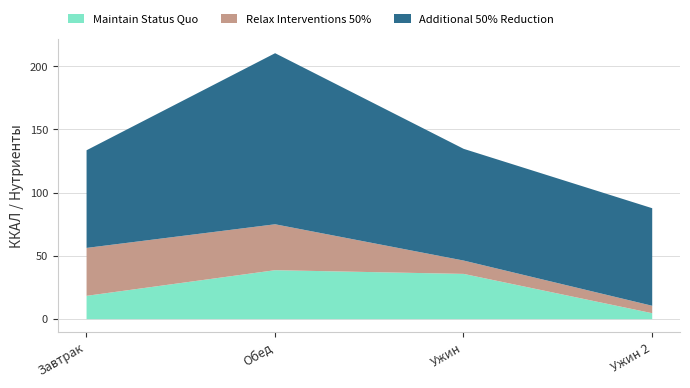

True or false: Maintain Status Quo and Relax Interventions 50% cross at least once.

True